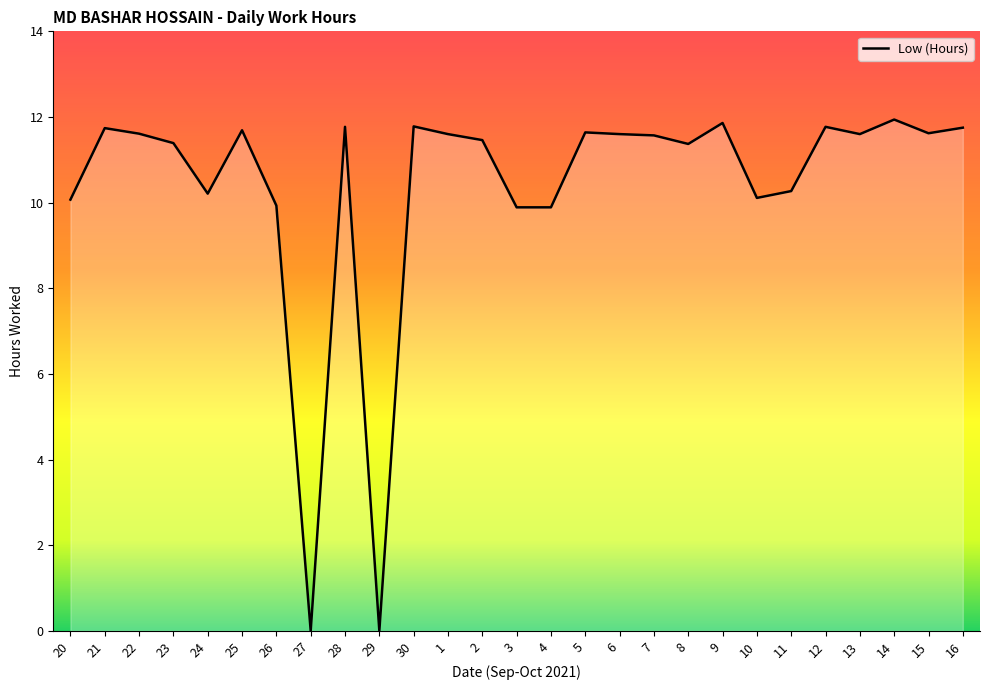

The value at 12 is 11.8. True or false?

True